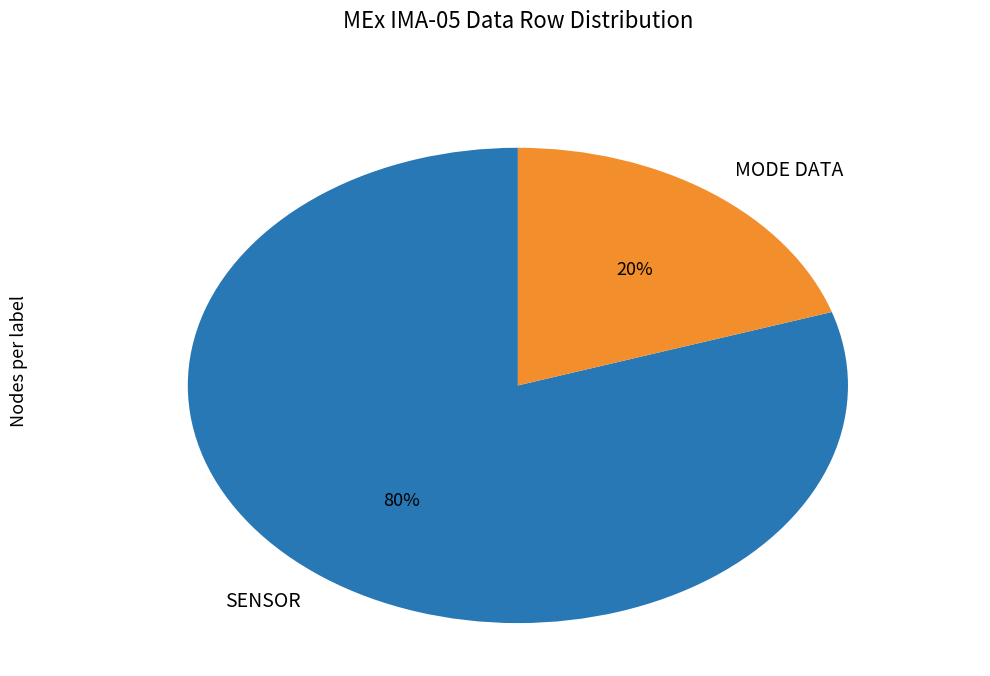

What is the majority slice?

SENSOR